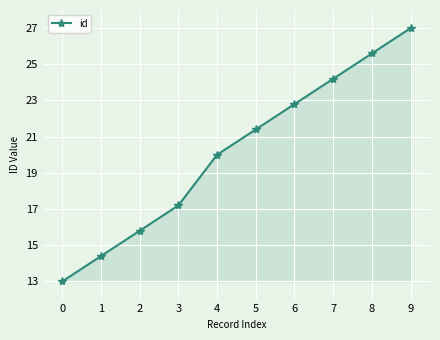

What is the difference between the values at 8 and 0?

12.6